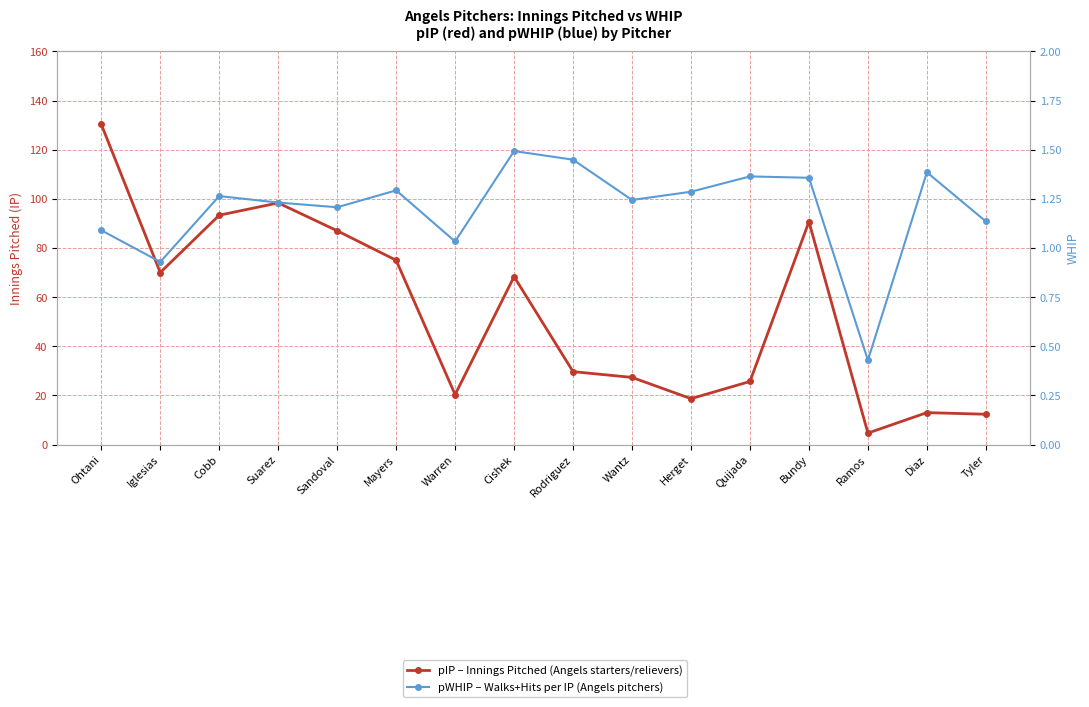

List the series in order of their peak value, lowest first.

pWHIP, pIP